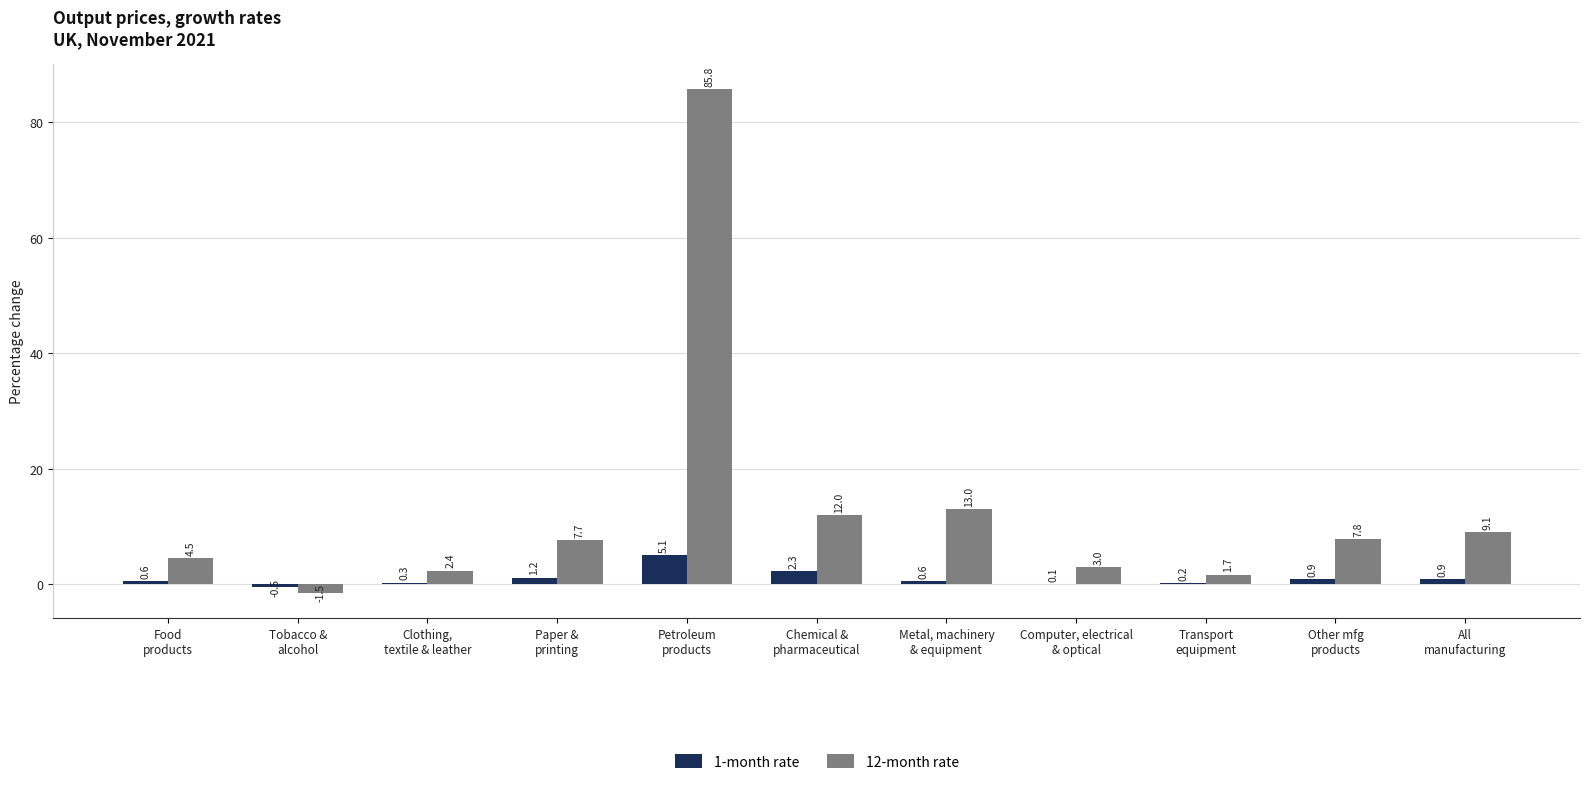

What is the average value of the 12-month rate series?

13.2